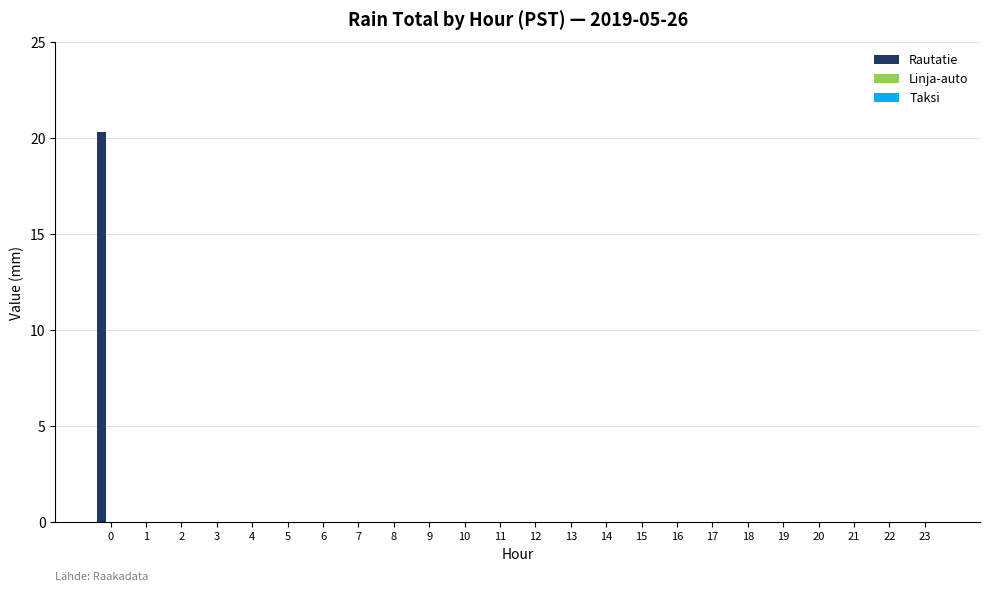

Count the number of data series in this chart.

1